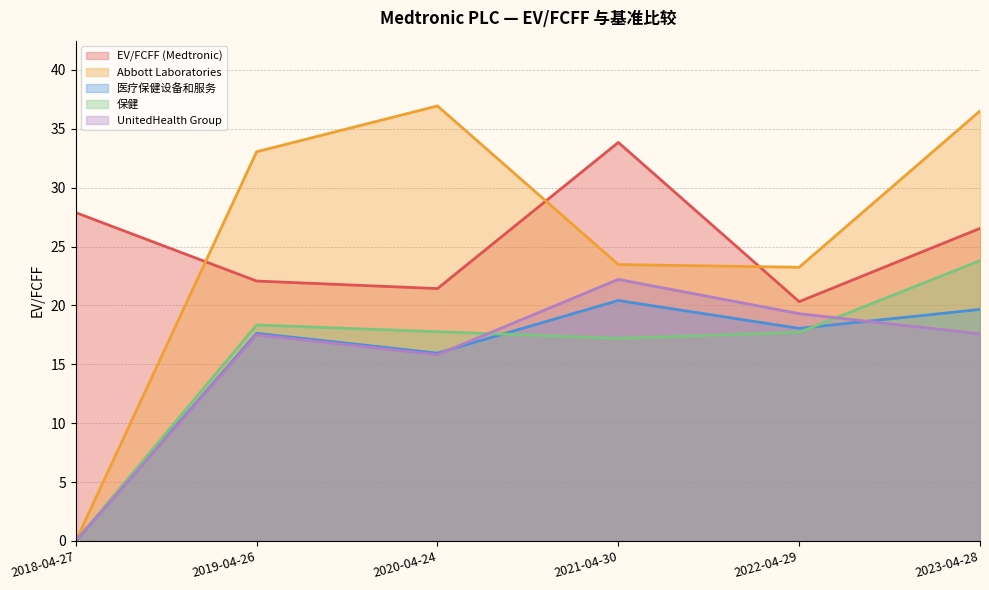

What is the label of the 5th point from the left?

2022-04-29